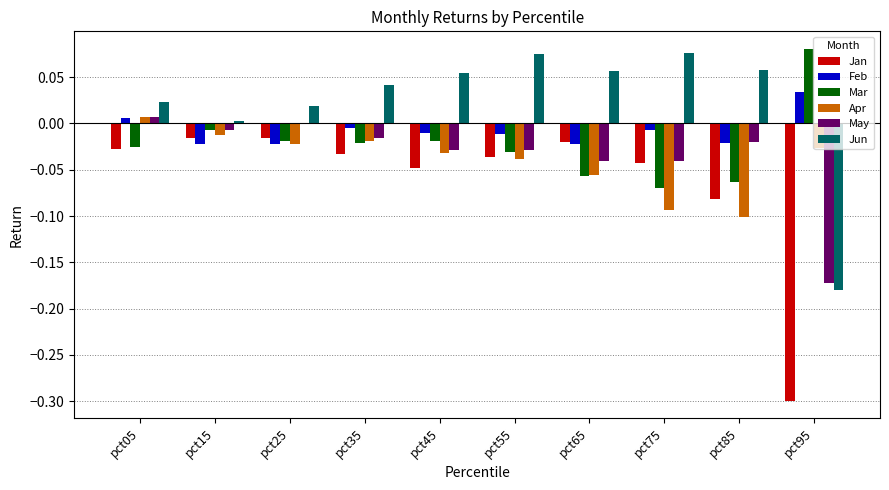

Which series has the largest total across all categories?

Jun